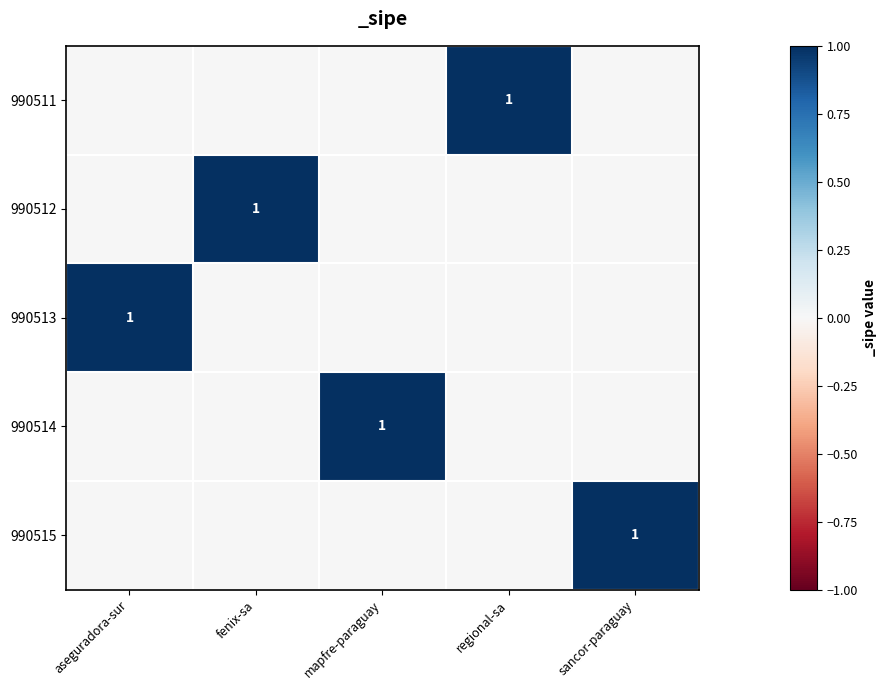

At how many categories does at least one series exceed 0?

5